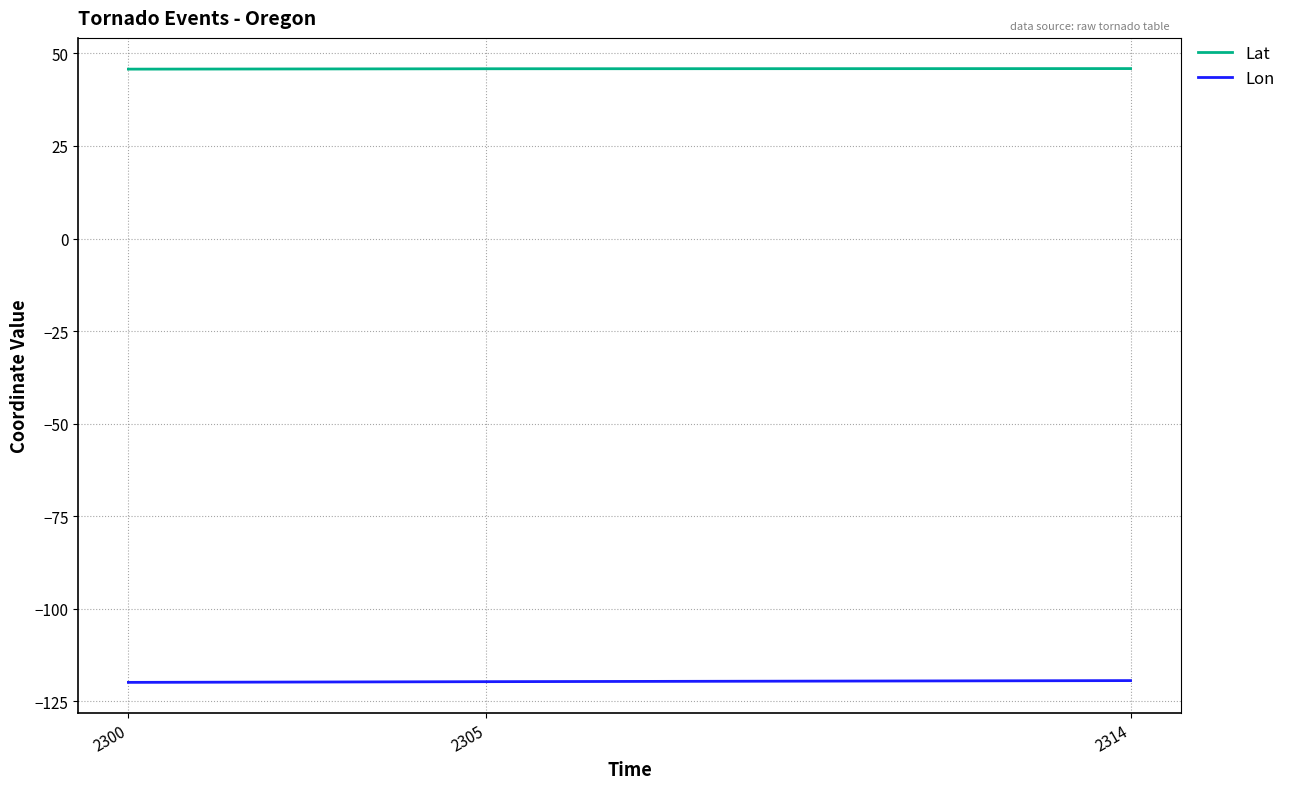

What is the spread (max minus min) of values at 2305?

165.5